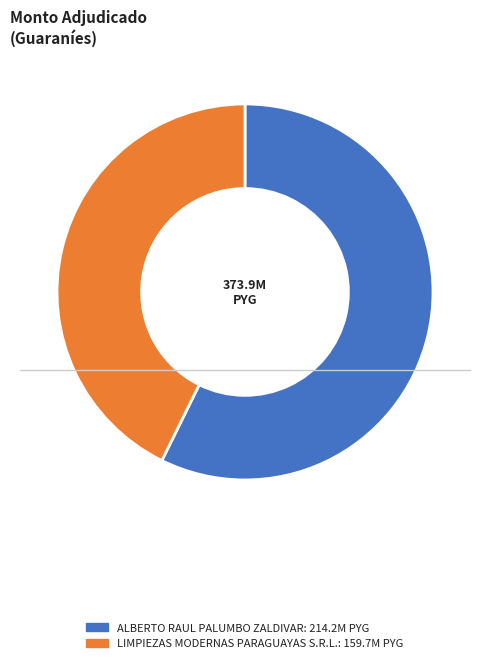

Approximately how many times larger is the value at LIMPIEZAS MODERNAS PARAGUAYAS S.R.L. compared to ALBERTO RAUL PALUMBO ZALDIVAR?

0.7